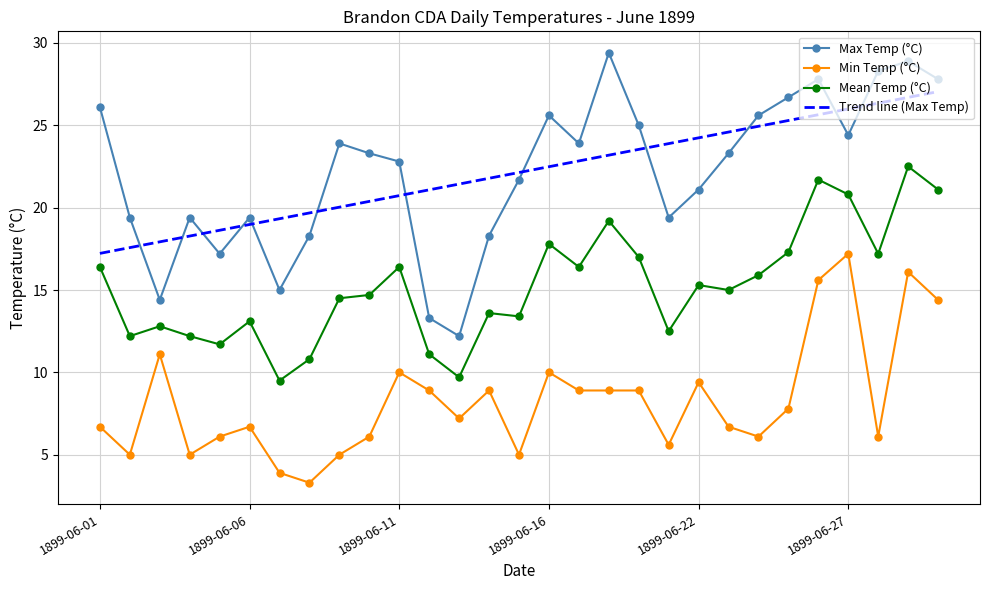

How many interior local peaks does the Max Temp (°C) series have?

7